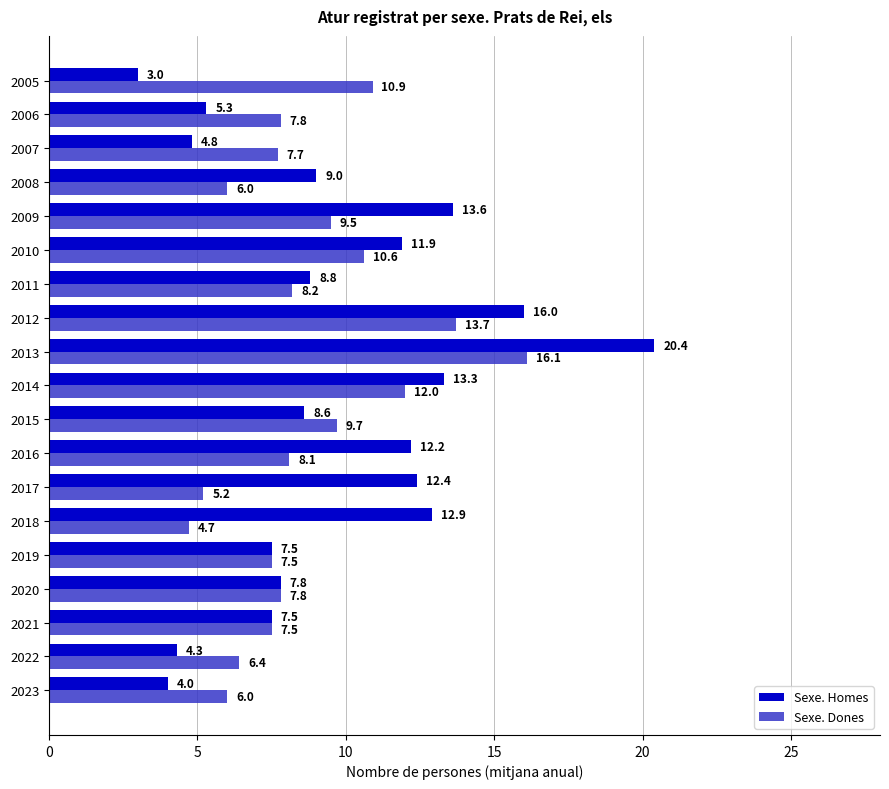

What are all the series names shown in the legend?

Sexe. Homes, Sexe. Dones